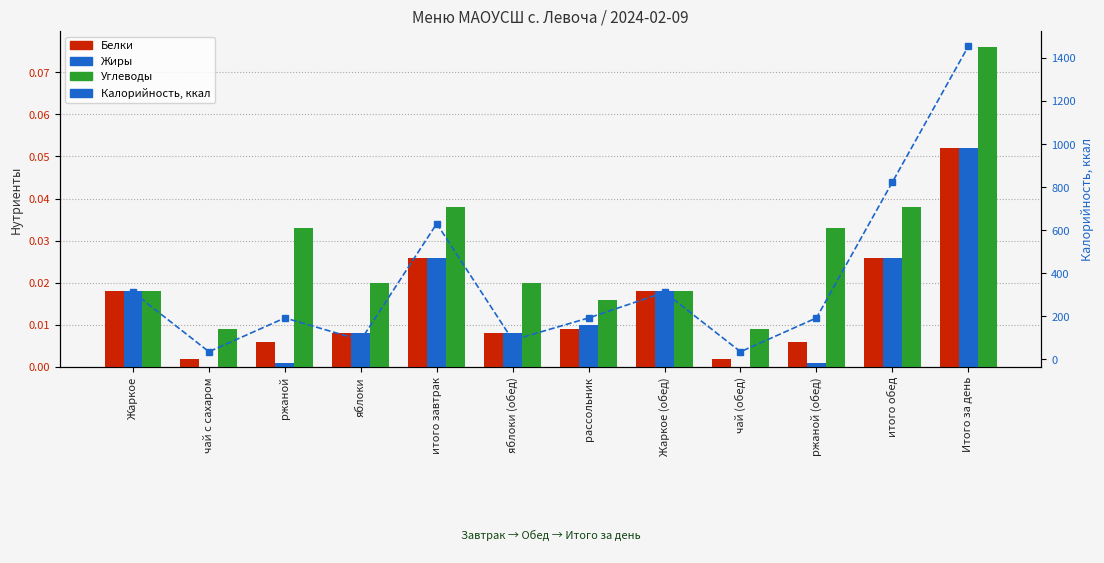

At how many categories does at least one series exceed 803?

2